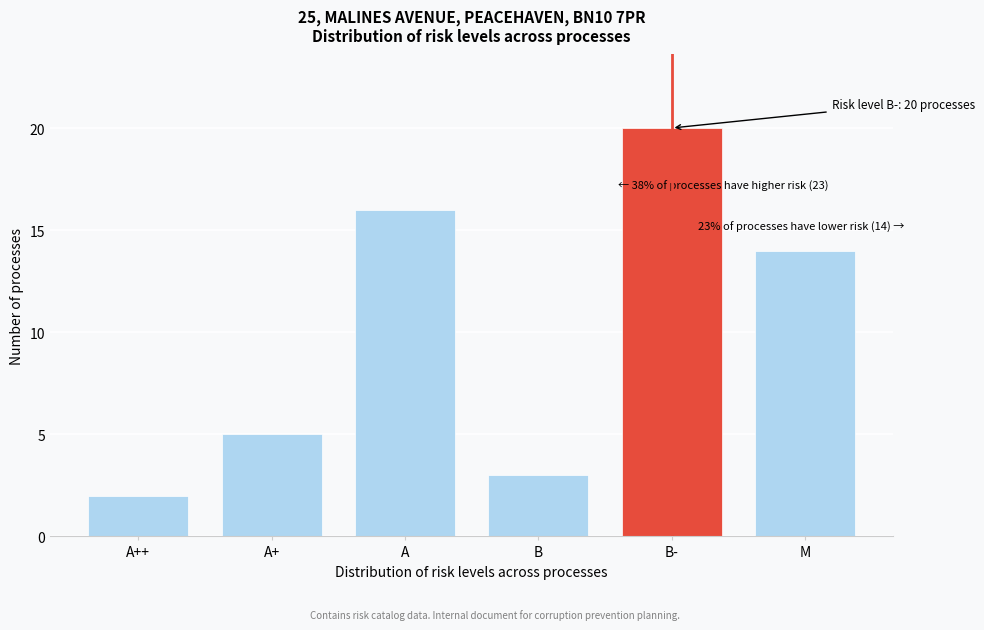

Reading left to right, transcribe all the data shown in this chart.

2	5	16	3	20	14